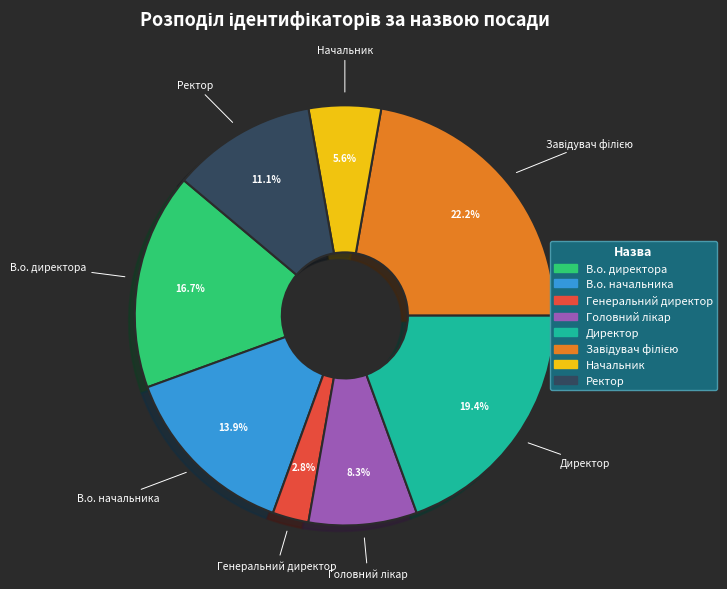

Is there a majority slice in this chart?

No